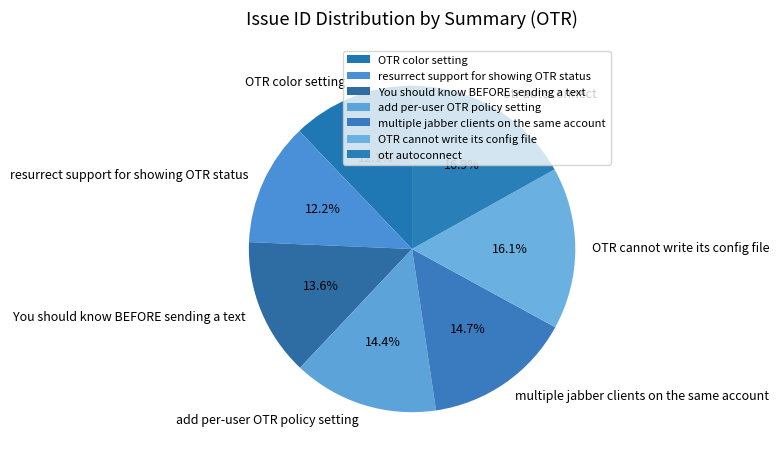

To the nearest percent, what is the difference between the resurrect support for showing OTR status and You should know BEFORE sending a text slice percentages?

1%